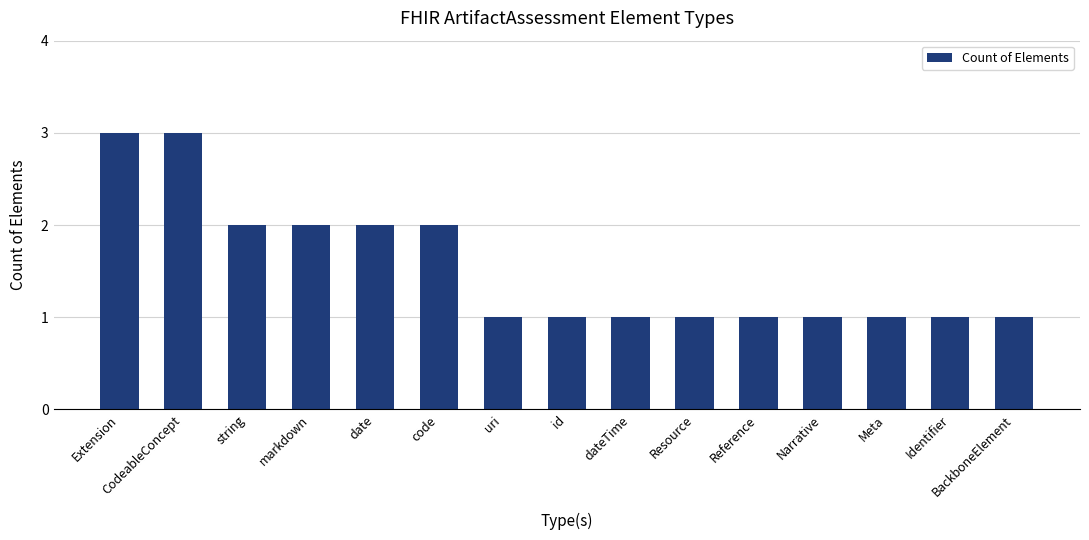

Between Narrative and date, which is larger?

date